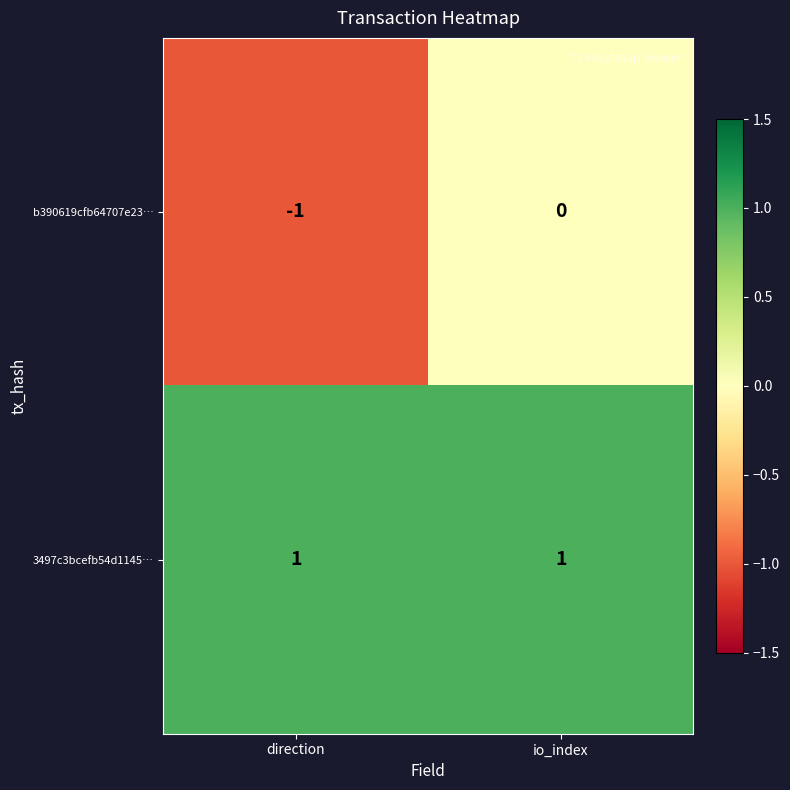

At which label does b390619cfb64707e23… reach its peak?

io_index